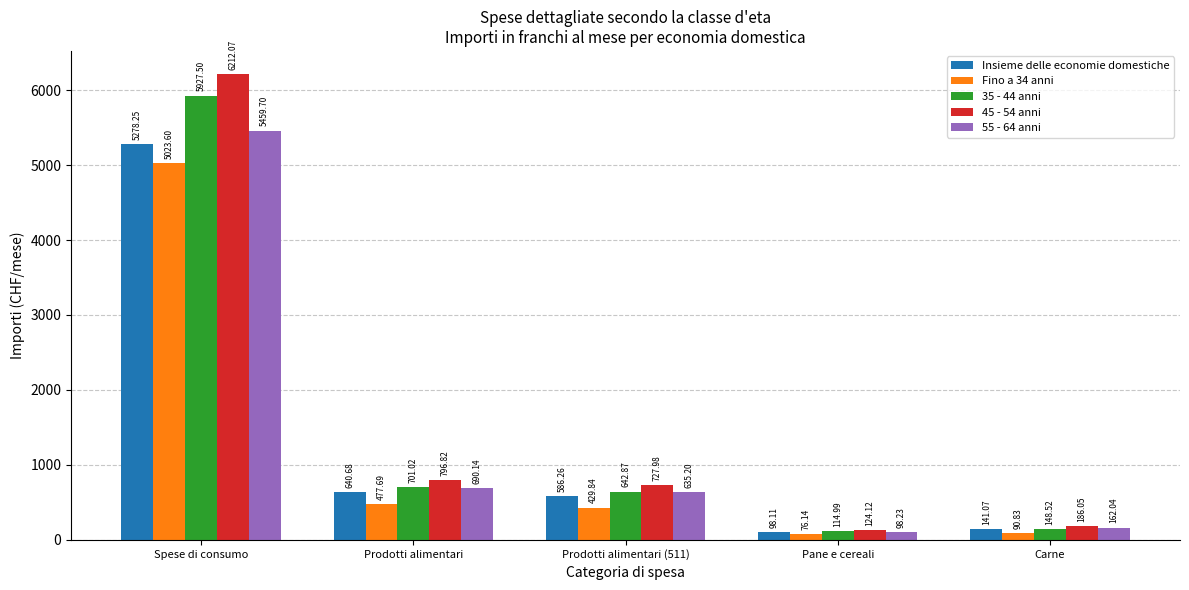

At which category is the sum across all series the highest?

Spese di consumo